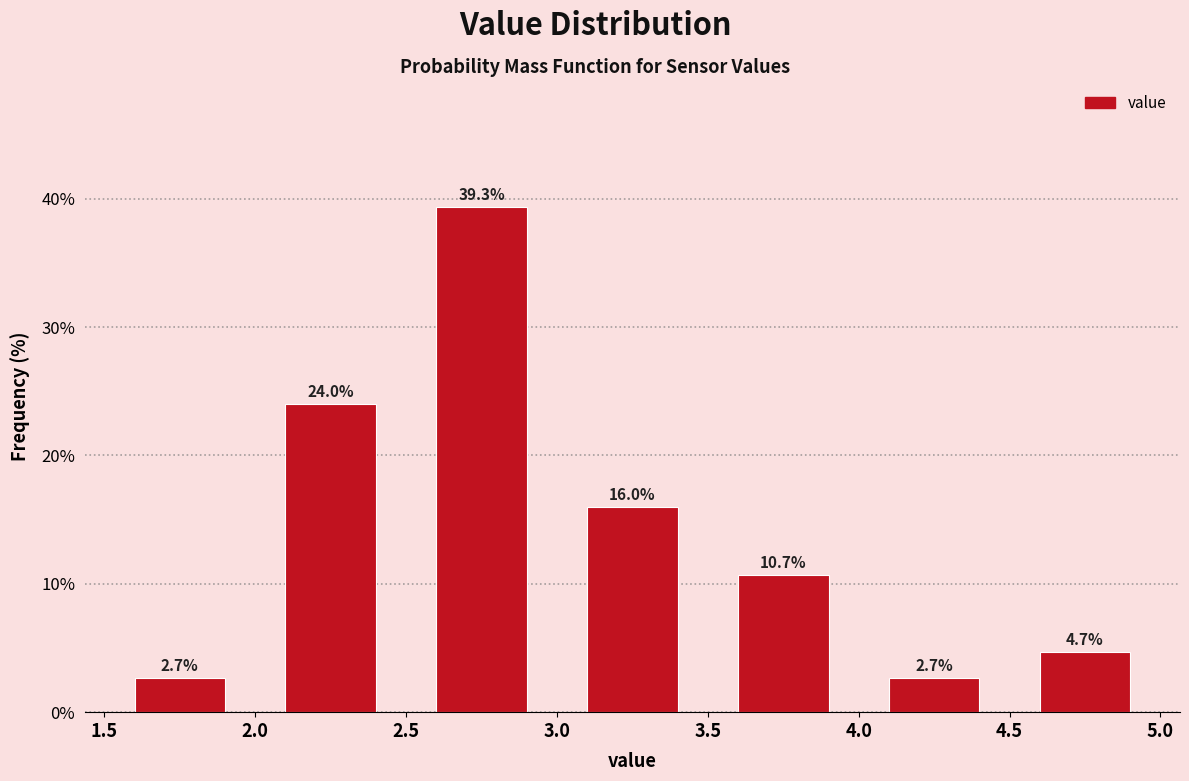

How tall is the bar that spans 4.0 to 4.5 on the x-axis?

2.7